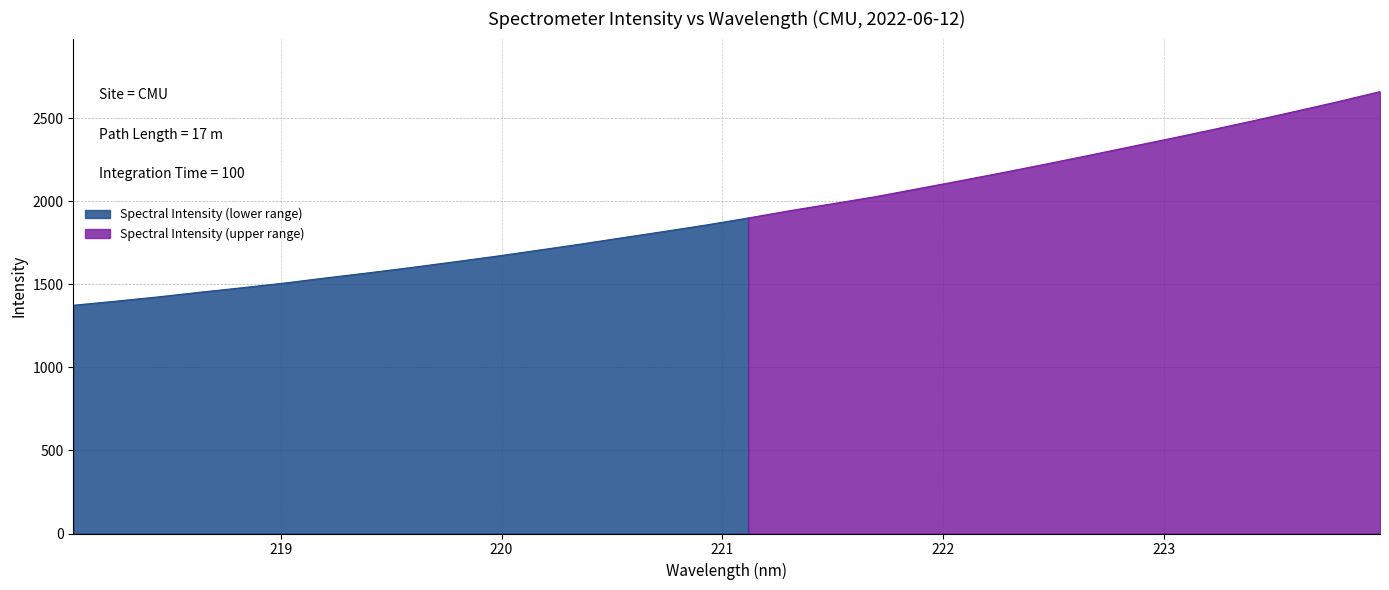

Reading left to right, extract all data points from this chart.

218.0596=1374.2	218.2508=1398.6	218.442=1424.3	218.6332=1452.6	218.8244=1479.7	219.0156=1507.9	219.2067=1539.2	219.3979=1569.6	219.589=1601.3	219.7801=1634.6	219.9712=1668.6	220.1623=1705.0	220.3533=1741.5	220.5444=1780.1	220.7354=1818.3	220.9264=1857.3	221.1174=1899.6	221.3083=1944.1	221.4993=1985.4	221.6902=2027.1	221.8812=2074.6	222.0721=2122.3	222.263=2170.8	222.4538=2221.1	222.6447=2272.1	222.8355=2324.8	223.0264=2376.9	223.2172=2430.5	223.408=2485.6	223.5987=2542.4	223.7895=2599.8	223.9802=2660.6